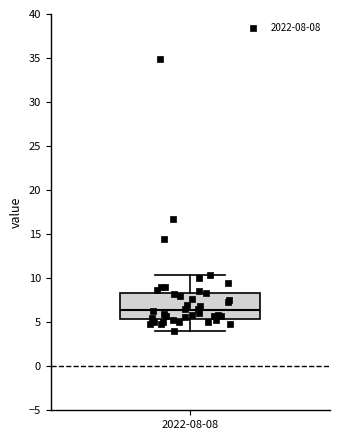

Transcribe this box plot: give where the median line is, the range the box spans, and where the two whiskers end, as read against the y-axis. The values are not printed on the chart, so give them approximately, as read against the axis.

median 6.5, box 5.5 to 8.5, whiskers 4.0 to 10.5